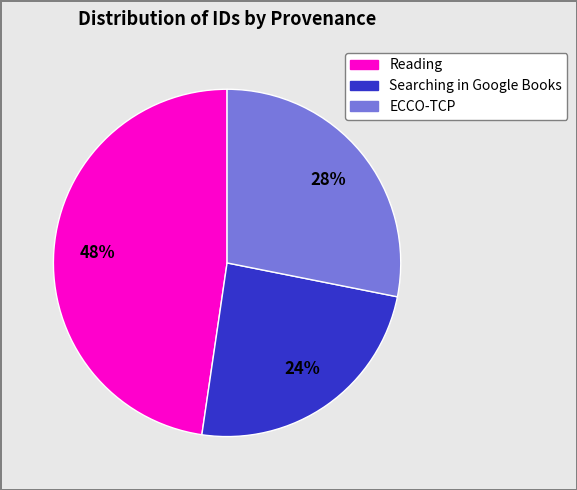

Is there a majority slice in this chart?

No